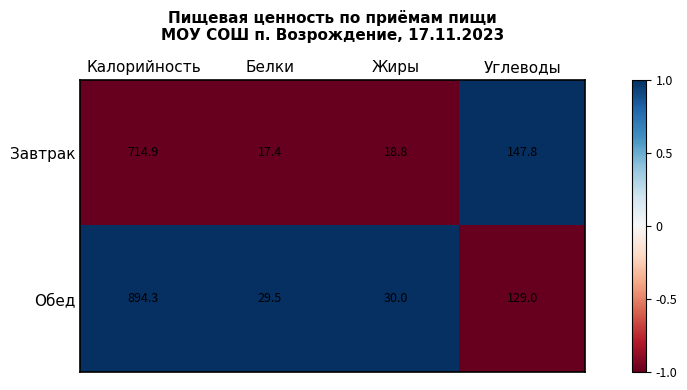

Rank the series by their maximum value, from highest to lowest.

Обед, Завтрак